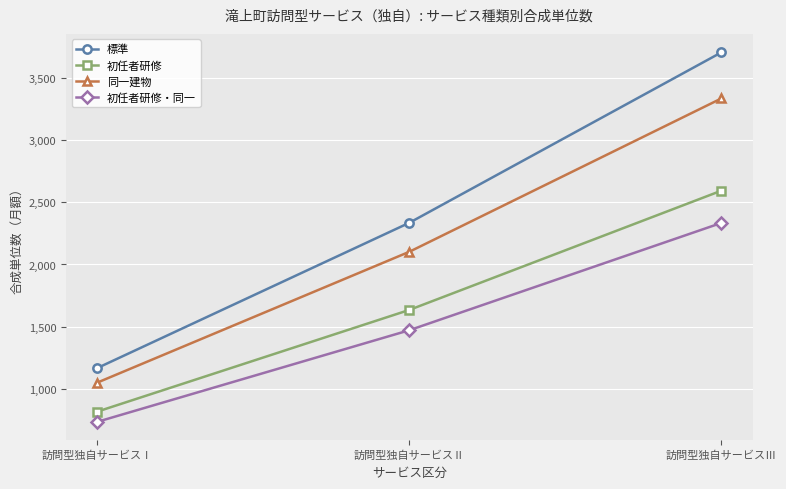

What position from the right is 訪問型独自サービスⅠ?

3